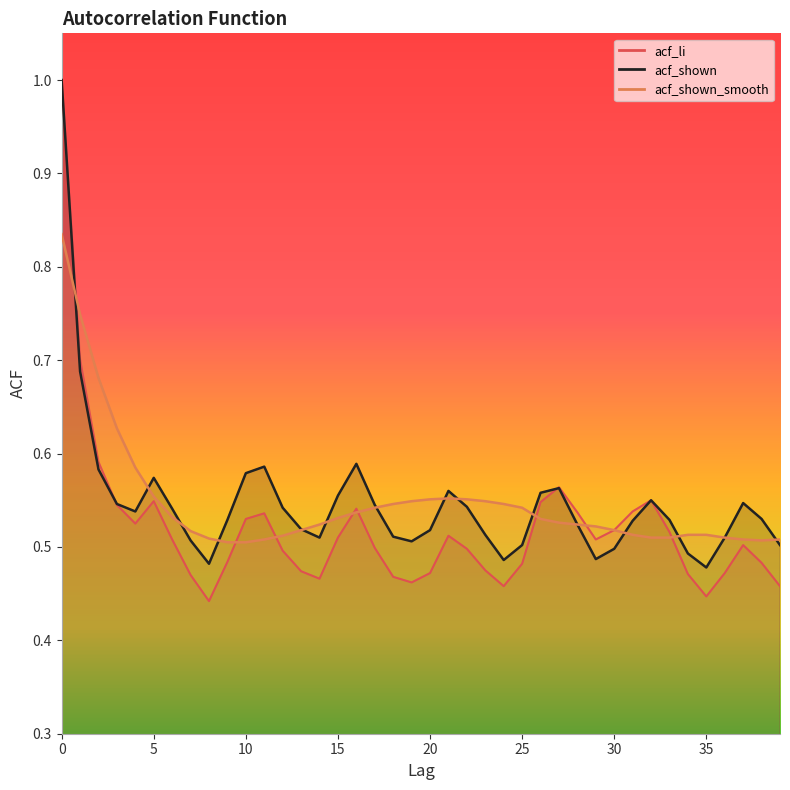

What is the approximate value of acf_shown at 8?

0.5